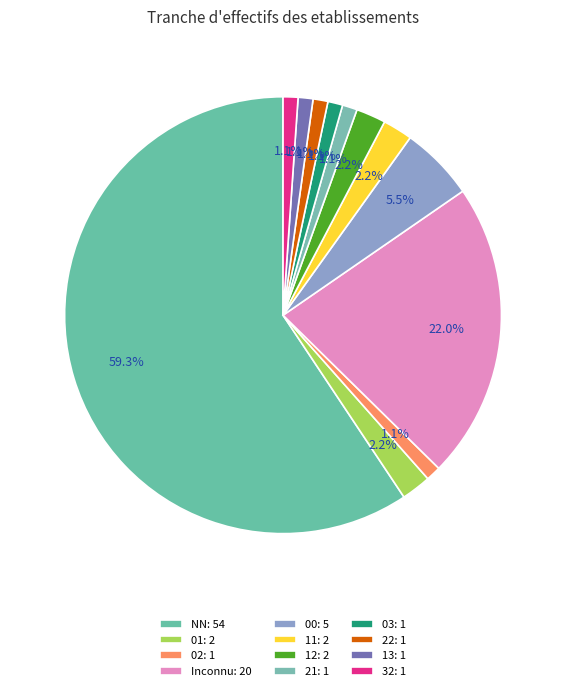

How many segments does this pie chart have?

12